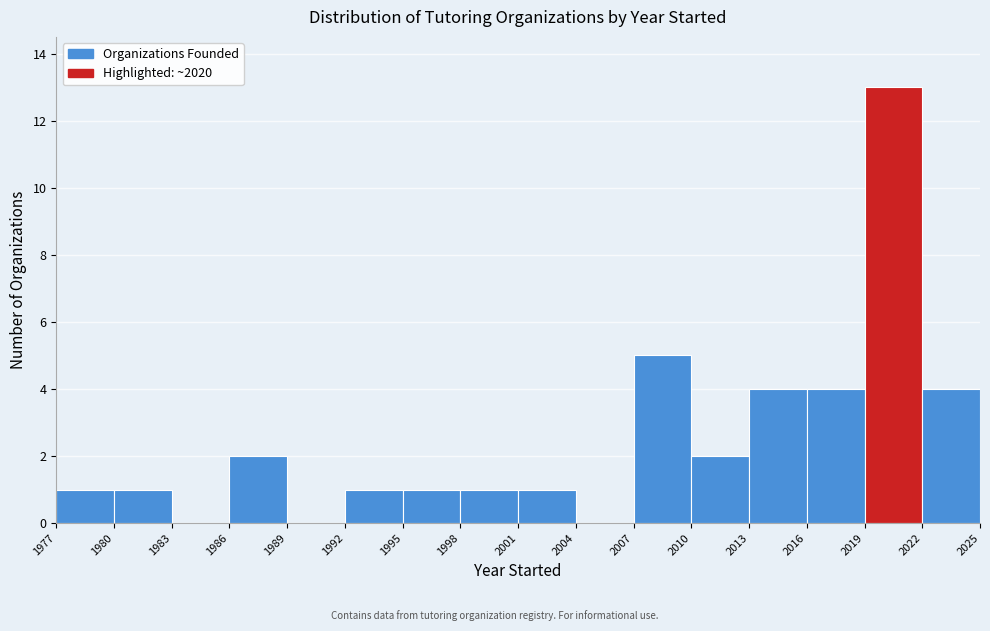

Over which range of the x-axis is the bar tallest?

2019 to 2022